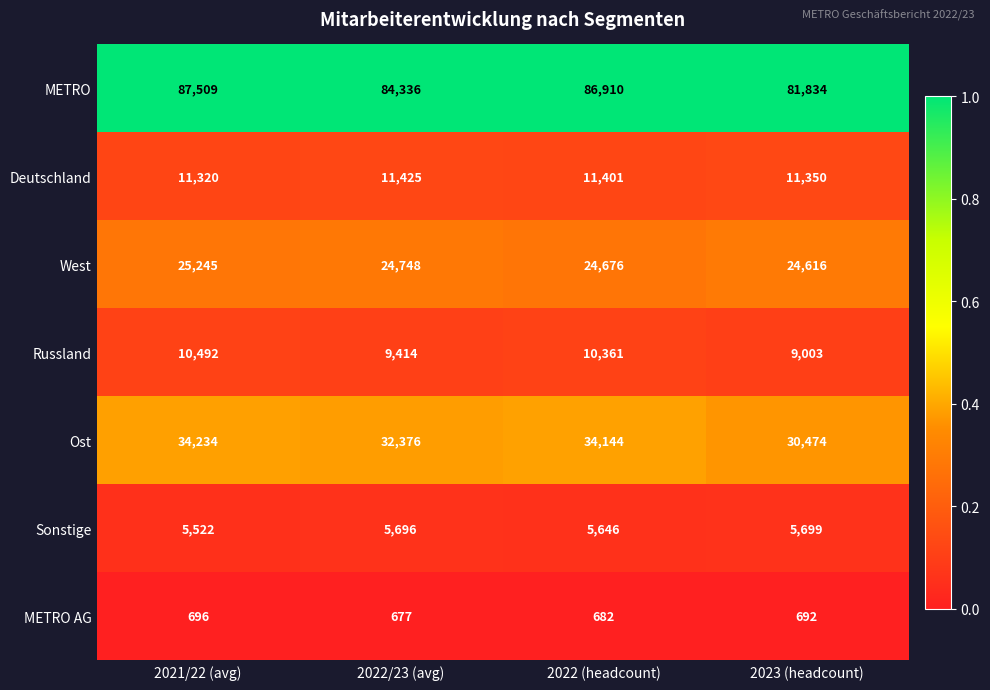

What is the difference between the maximum and minimum values in the Deutschland series?

105